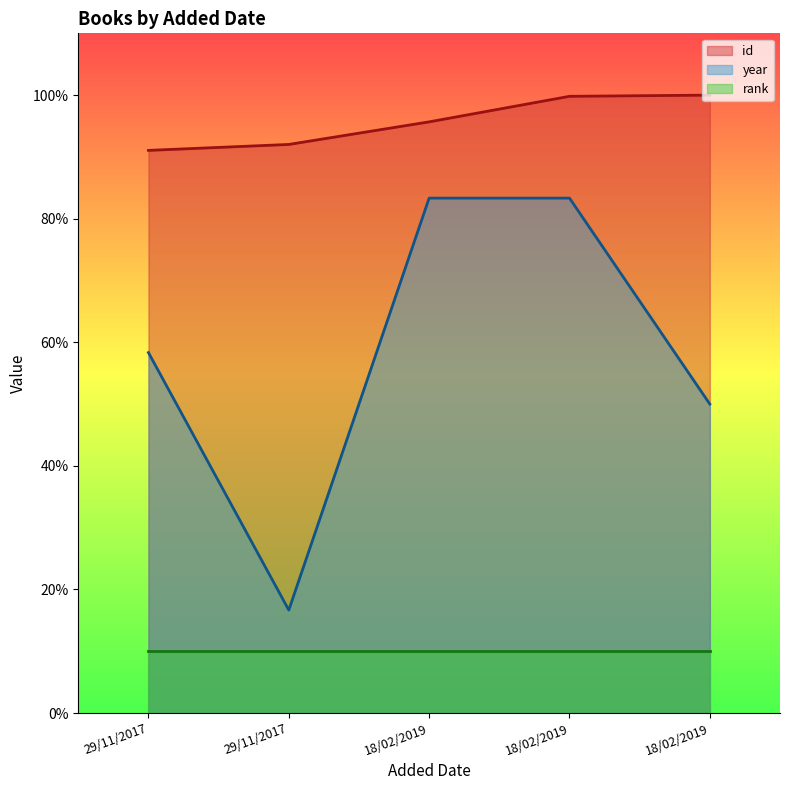

What is the greatest value displayed?

100.0